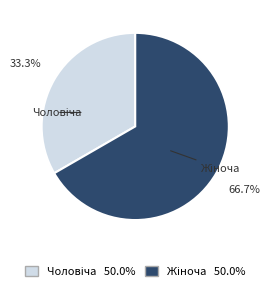

How many slices are in this pie chart?

2